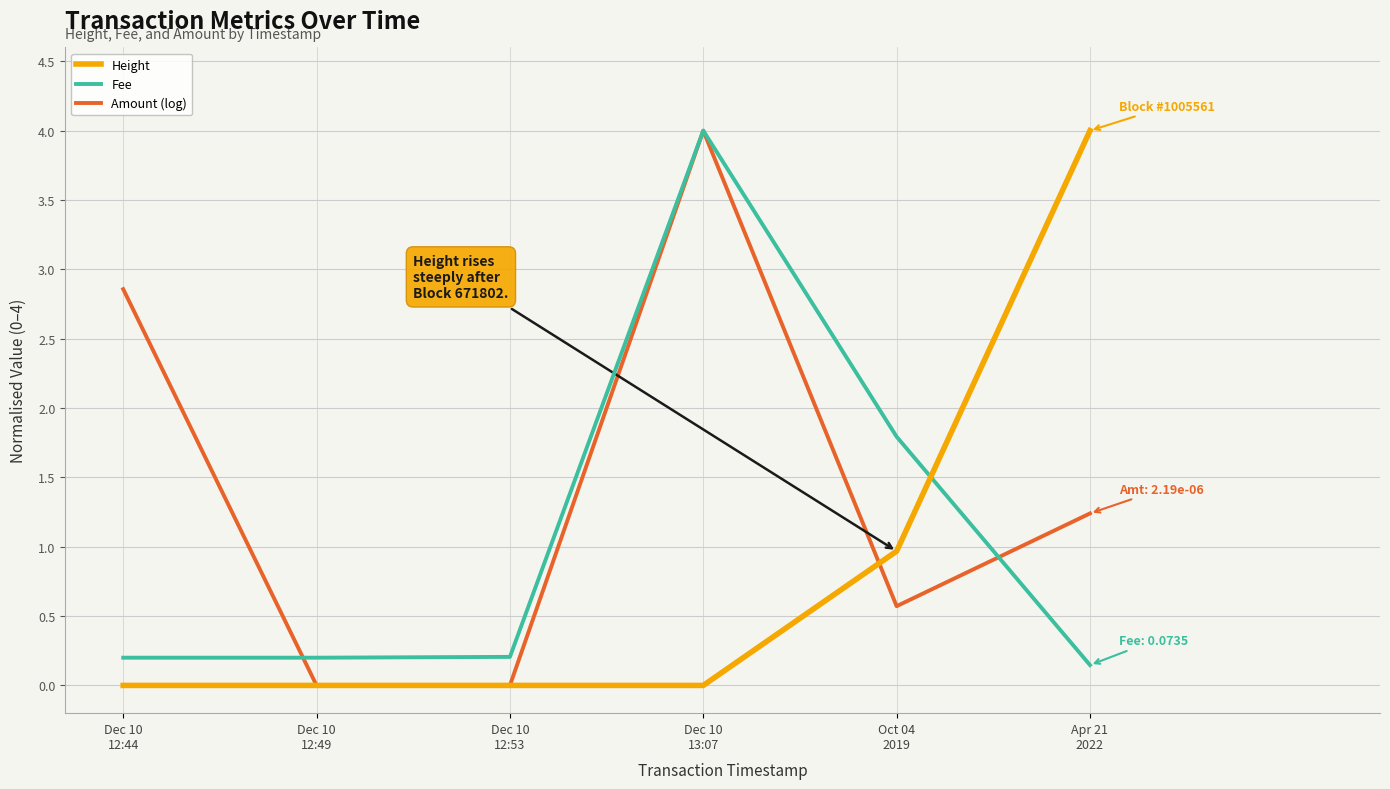

True or false: Height and Fee cross at least once.

True